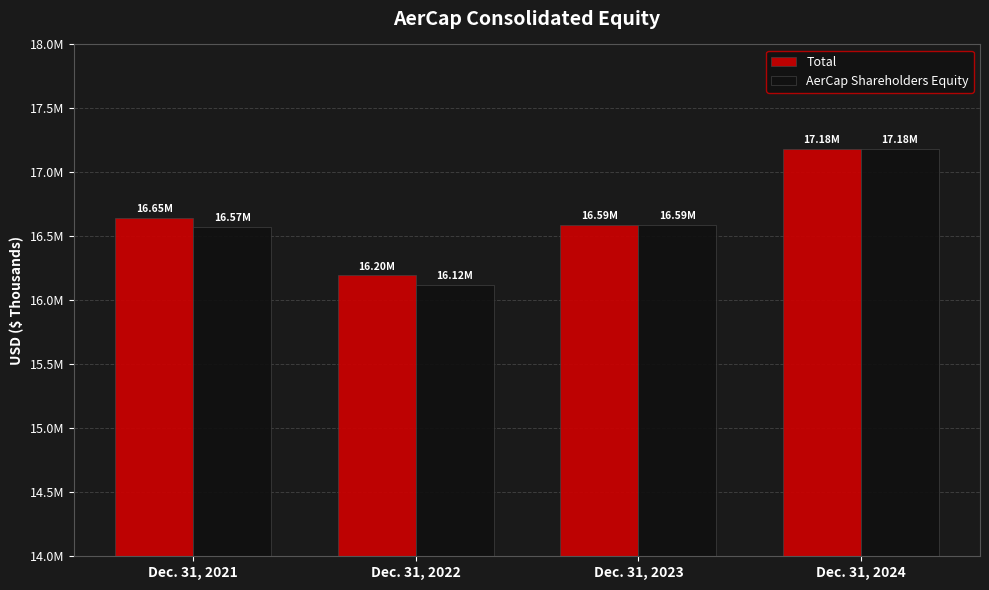

What is the lowest value of the Total series?

16195050